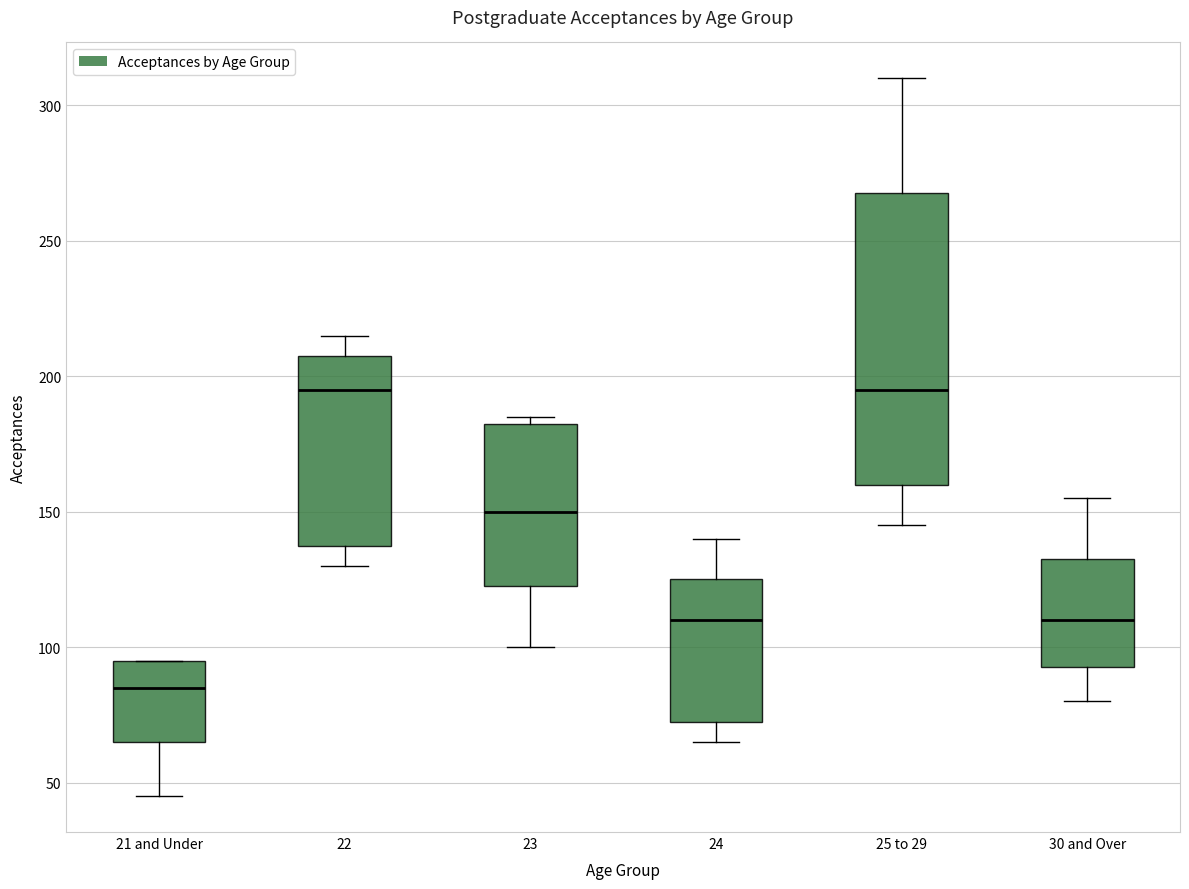

Reading left to right, read every box against the y-axis: the position of its median line, the range the box covers, and the ends of its whiskers. The values are not printed on the chart, so give them approximately, as read against the axis.

21 and Under: median 85, box 65 to 95, whiskers 45 to 95
22: median 195, box 140 to 210, whiskers 130 to 215
23: median 150, box 125 to 185, whiskers 100 to 185 (just above the box's upper edge)
24: median 110, box 75 to 125, whiskers 65 to 140
25 to 29: median 195, box 160 to 270, whiskers 145 to 310
30 and Over: median 110, box 95 to 135, whiskers 80 to 155